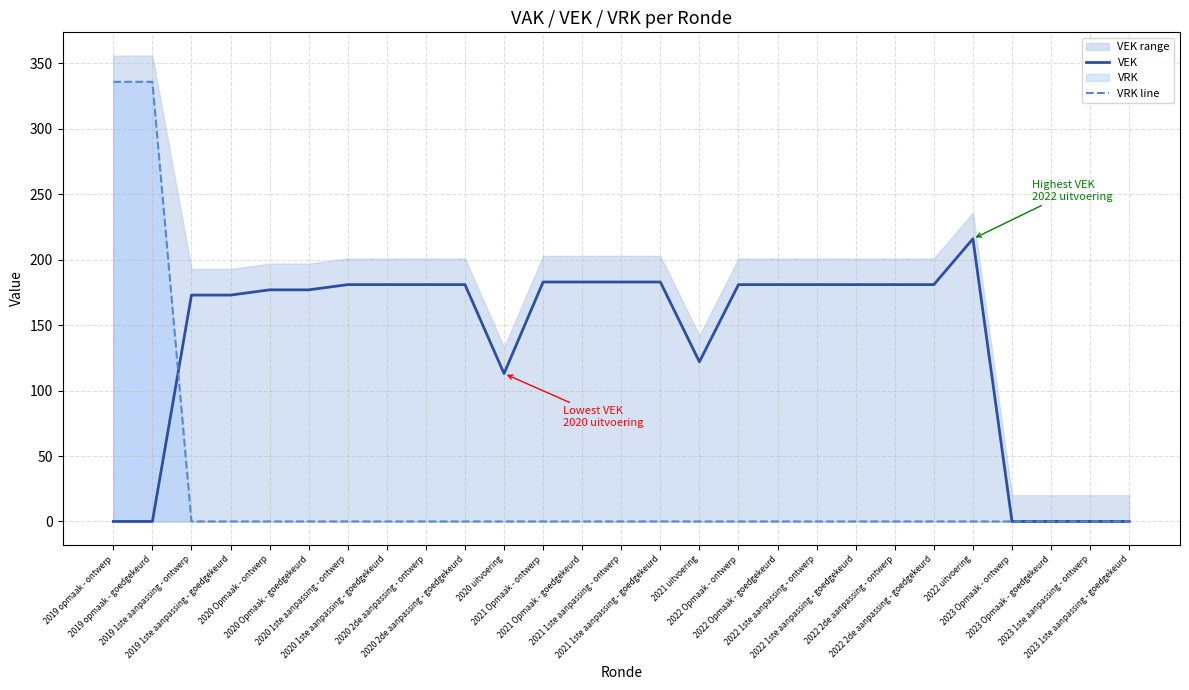

What is the label of the 3rd point from the right?

2023 Opmaak - goedgekeurd